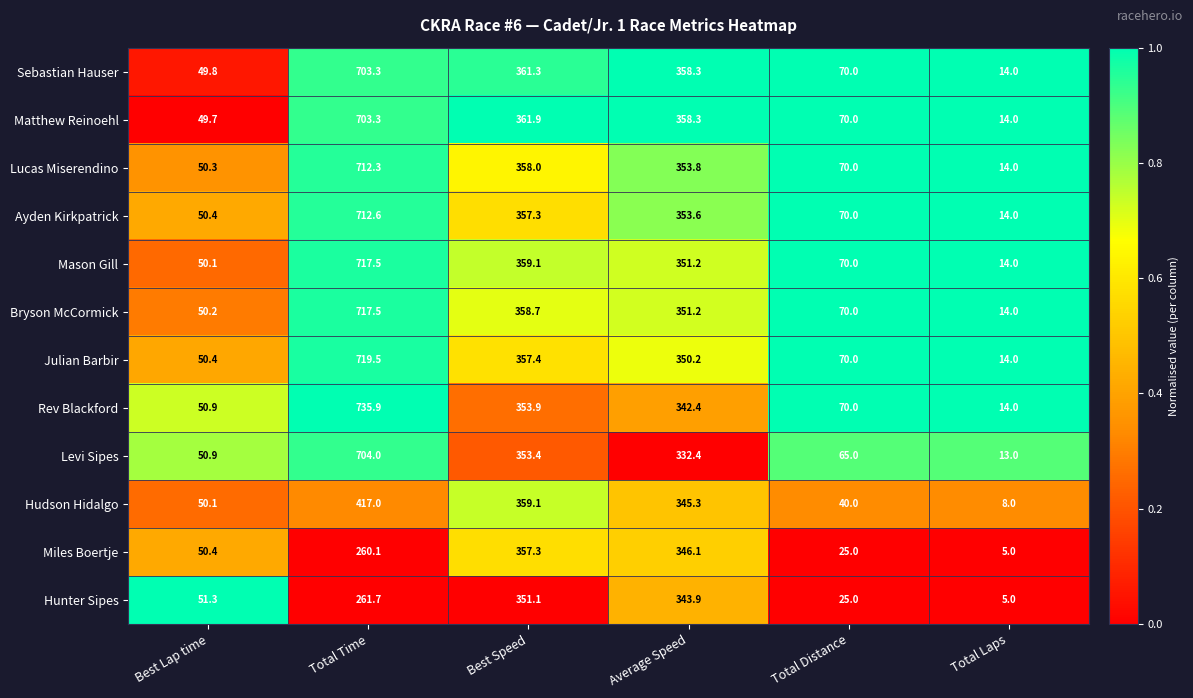

What is the total value across all series at Average Speed?

4186.7